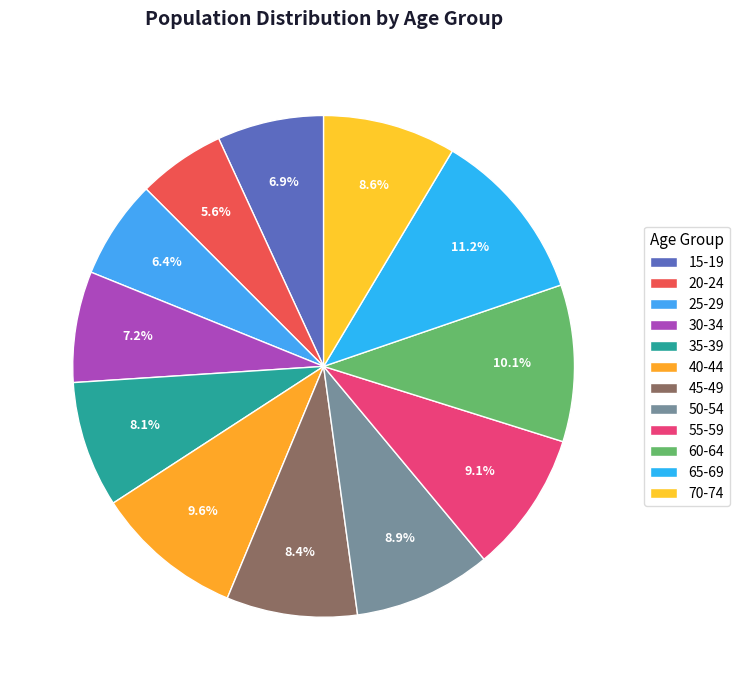

How many slices are in this pie chart?

12